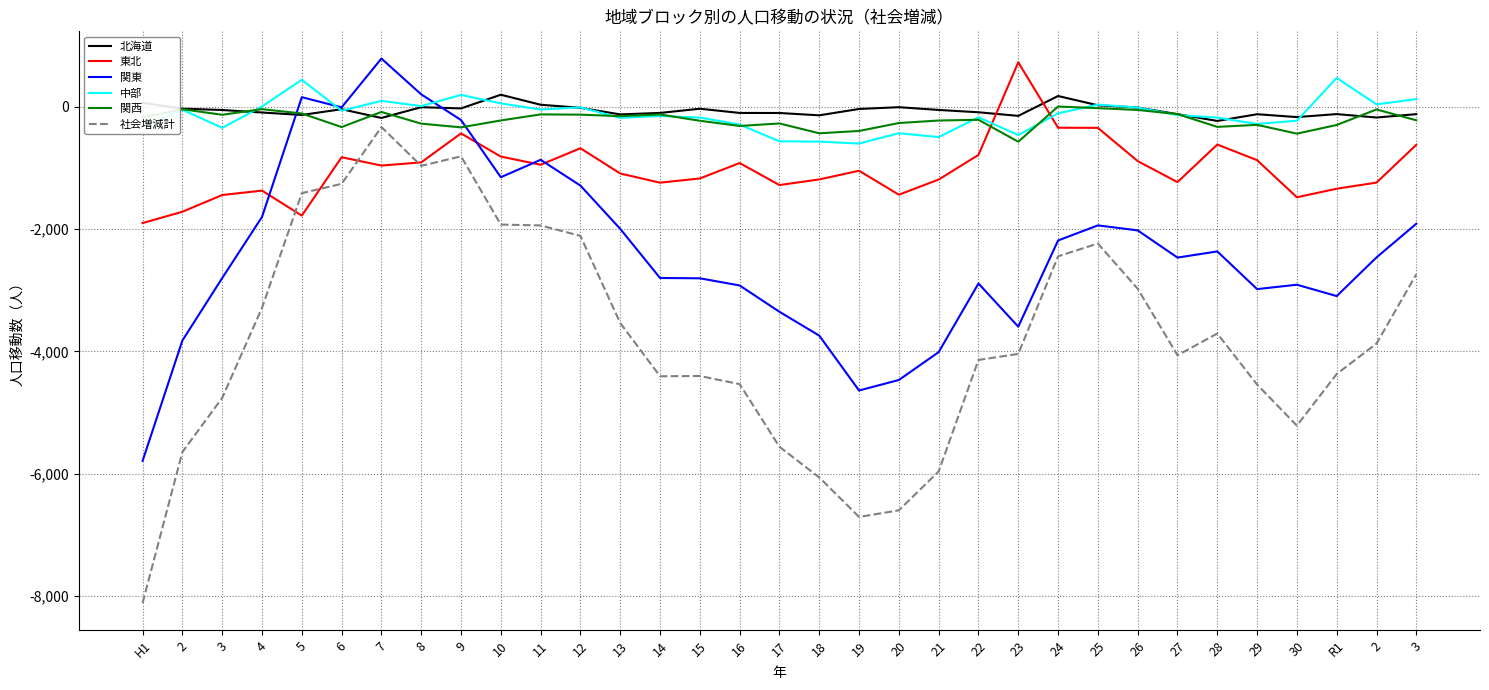

True or false: 北海道 has a value of 179 at 24.

True